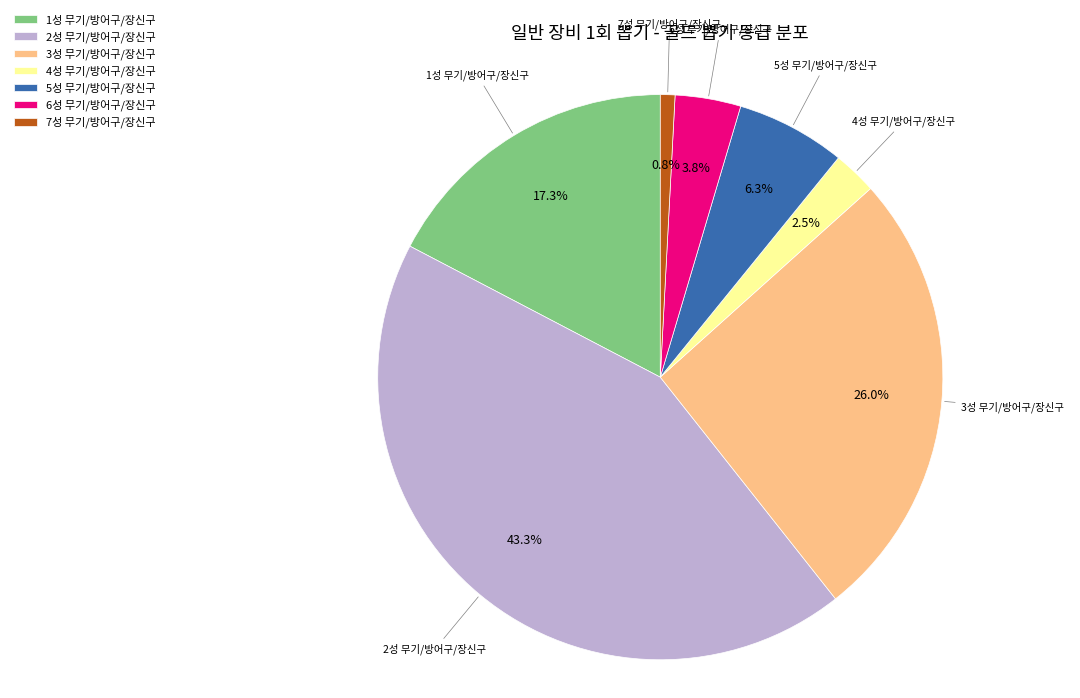

Which category has the biggest portion of the pie?

2성 무기/방어구/장신구